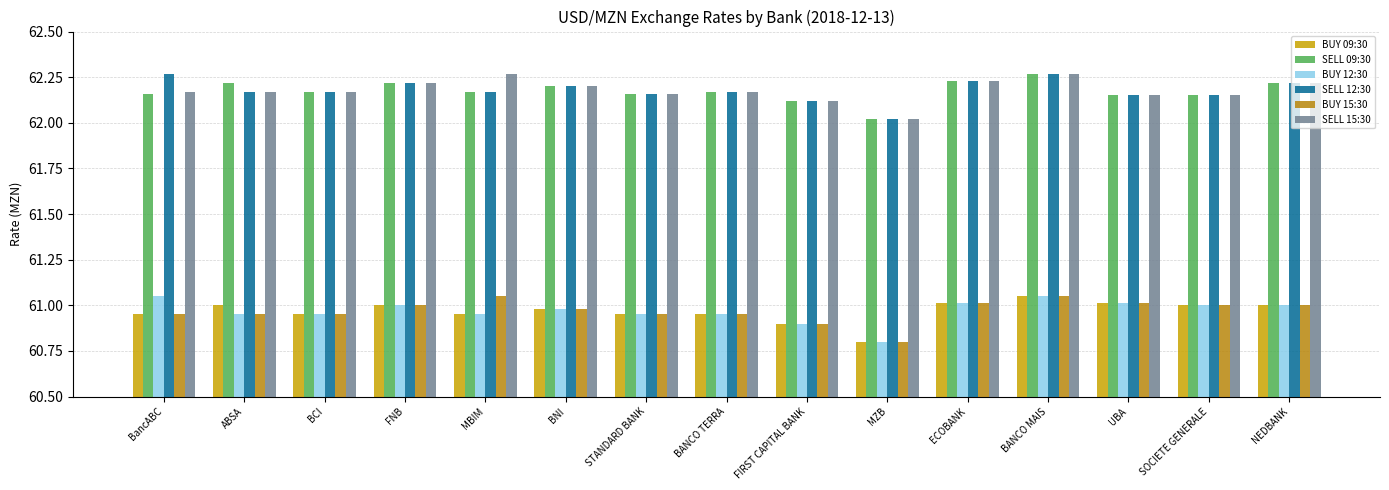

Reading right to left, what are all the values shown in this chart?

BUY 09:30: NEDBANK=61.0	SOCIETE GENERALE=61.0	UBA=61.0	BANCO MAIS=61.0	ECOBANK=61.0	MZB=60.8	FIRST CAPITAL BANK=60.9	BANCO TERRA=61.0	STANDARD BANK=61.0	BNI=61.0	MBIM=61.0	FNB=61.0	BCI=61.0	ABSA=61.0	BancABC=61.0
SELL 09:30: NEDBANK=62.2	SOCIETE GENERALE=62.1	UBA=62.1	BANCO MAIS=62.3	ECOBANK=62.2	MZB=62.0	FIRST CAPITAL BANK=62.1	BANCO TERRA=62.2	STANDARD BANK=62.2	BNI=62.2	MBIM=62.2	FNB=62.2	BCI=62.2	ABSA=62.2	BancABC=62.2
BUY 12:30: NEDBANK=61.0	SOCIETE GENERALE=61.0	UBA=61.0	BANCO MAIS=61.0	ECOBANK=61.0	MZB=60.8	FIRST CAPITAL BANK=60.9	BANCO TERRA=61.0	STANDARD BANK=61.0	BNI=61.0	MBIM=61.0	FNB=61.0	BCI=61.0	ABSA=61.0	BancABC=61.0
SELL 12:30: NEDBANK=62.2	SOCIETE GENERALE=62.1	UBA=62.1	BANCO MAIS=62.3	ECOBANK=62.2	MZB=62.0	FIRST CAPITAL BANK=62.1	BANCO TERRA=62.2	STANDARD BANK=62.2	BNI=62.2	MBIM=62.2	FNB=62.2	BCI=62.2	ABSA=62.2	BancABC=62.3
BUY 15:30: NEDBANK=61.0	SOCIETE GENERALE=61.0	UBA=61.0	BANCO MAIS=61.0	ECOBANK=61.0	MZB=60.8	FIRST CAPITAL BANK=60.9	BANCO TERRA=61.0	STANDARD BANK=61.0	BNI=61.0	MBIM=61.0	FNB=61.0	BCI=61.0	ABSA=61.0	BancABC=61.0
SELL 15:30: NEDBANK=62.2	SOCIETE GENERALE=62.1	UBA=62.1	BANCO MAIS=62.3	ECOBANK=62.2	MZB=62.0	FIRST CAPITAL BANK=62.1	BANCO TERRA=62.2	STANDARD BANK=62.2	BNI=62.2	MBIM=62.3	FNB=62.2	BCI=62.2	ABSA=62.2	BancABC=62.2